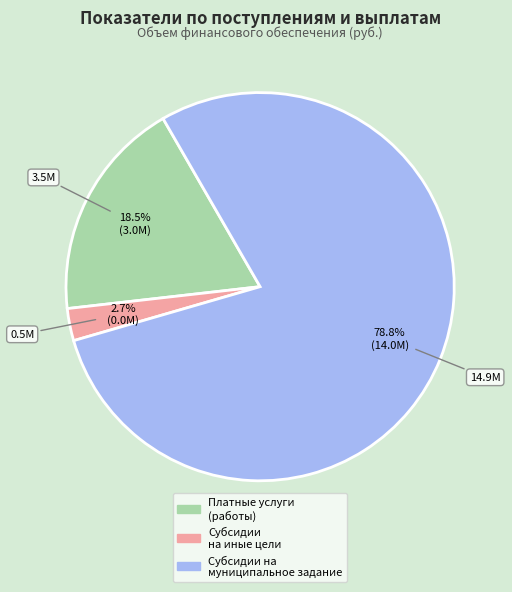

Does any single category account for the majority?

Yes